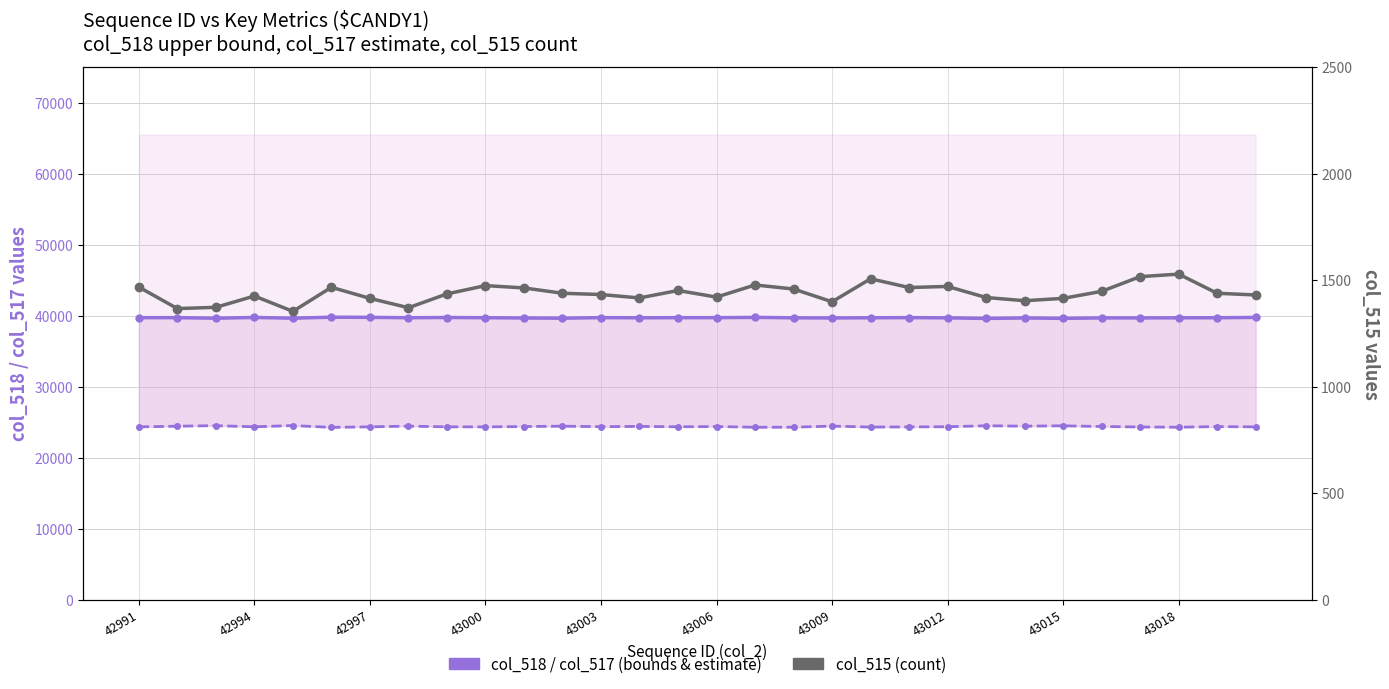

The col_518 (upper bound) series shows 39657 at 43003. True or false?

True